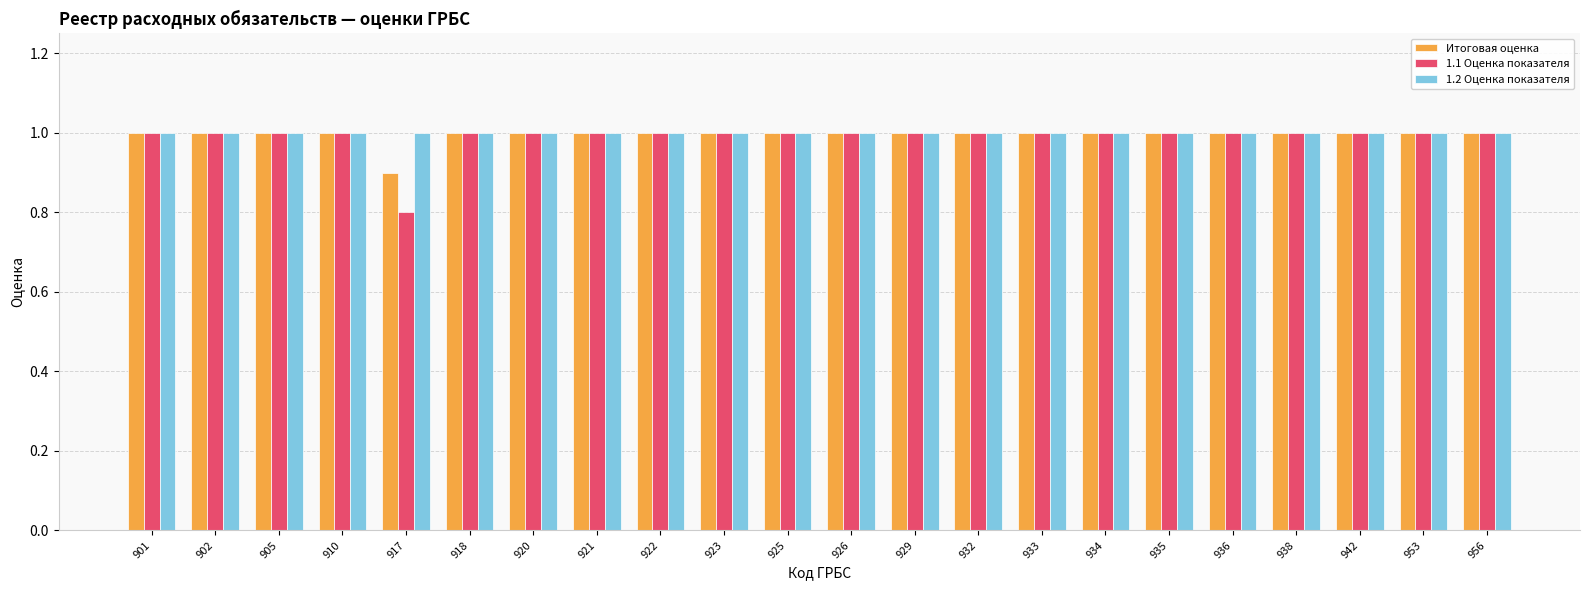

Which series has the largest range (max minus min)?

1.1 Оценка показателя